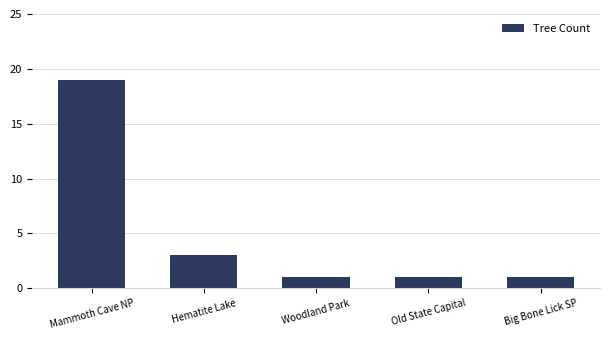

Reading left to right, transcribe all the data shown in this chart.

Mammoth Cave NP=19	Hematite Lake=3	Woodland Park=1	Old State Capital=1	Big Bone Lick SP=1